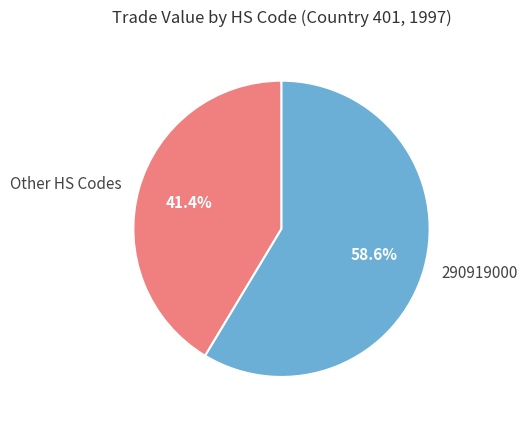

What is the largest slice in the pie chart?

290919000